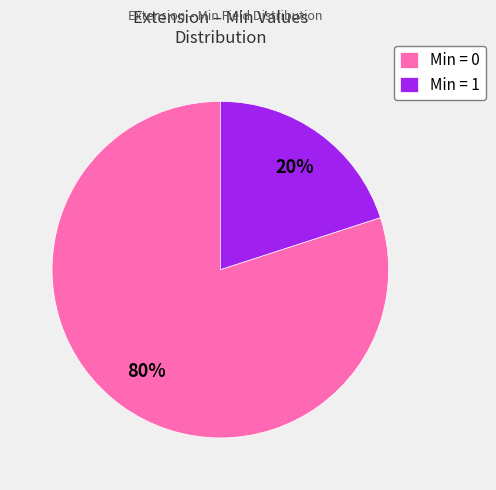

Which category has the biggest portion of the pie?

Min = 0